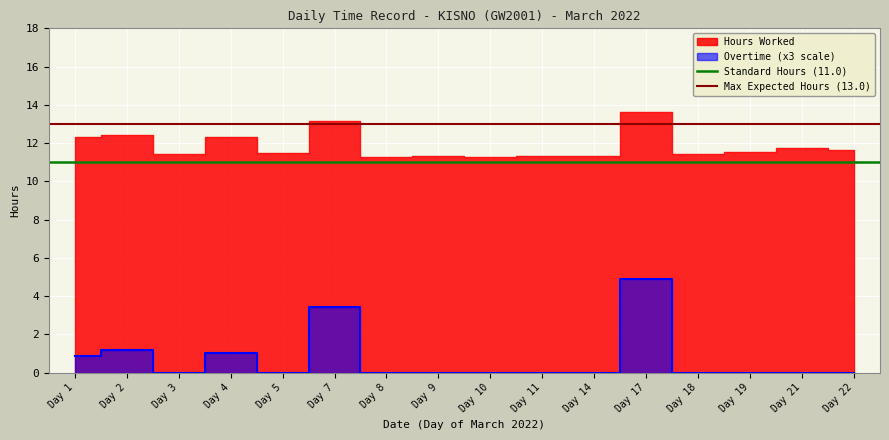

Which category has the highest value in the Standard Hours (11.0) series?

Day 1